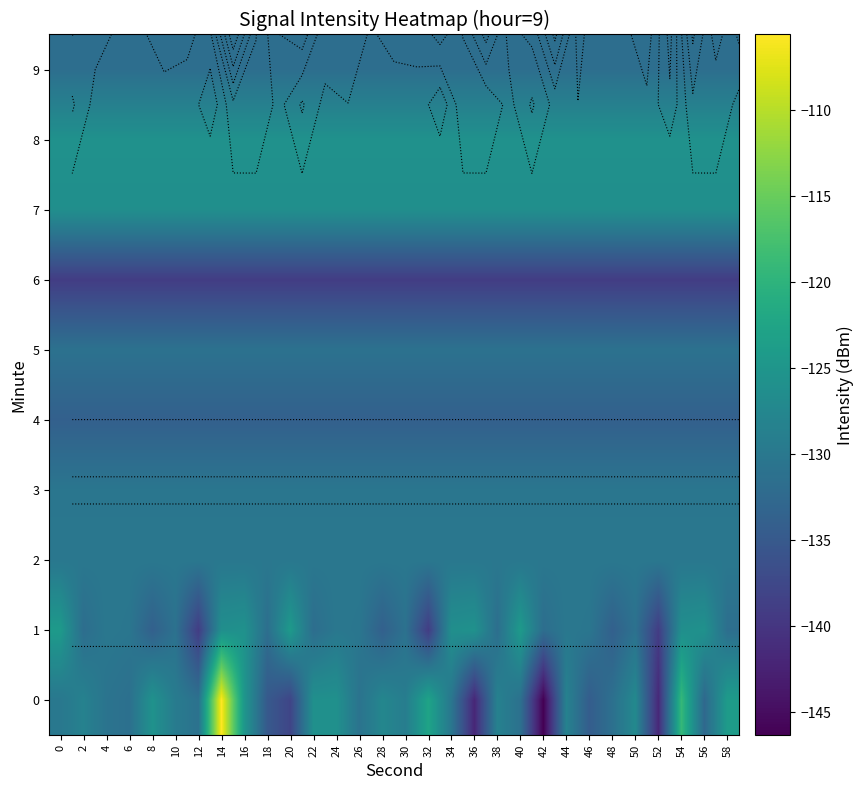

The row_4 series shows -44.7 at 40. True or false?

False